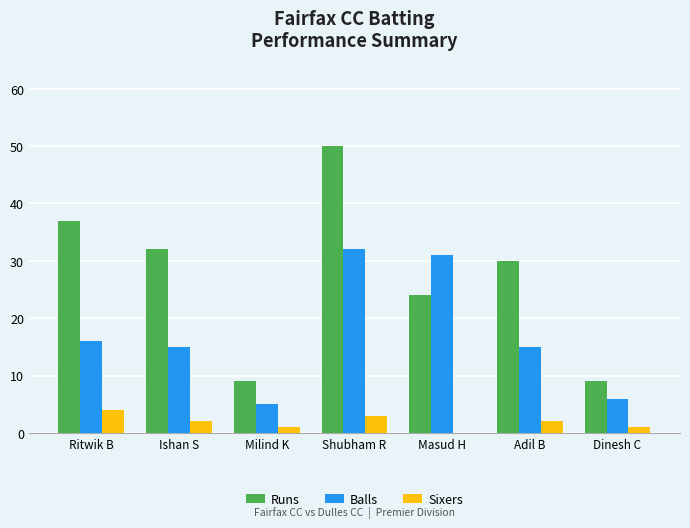

What are all the series names shown in the legend?

Runs, Balls, Sixers